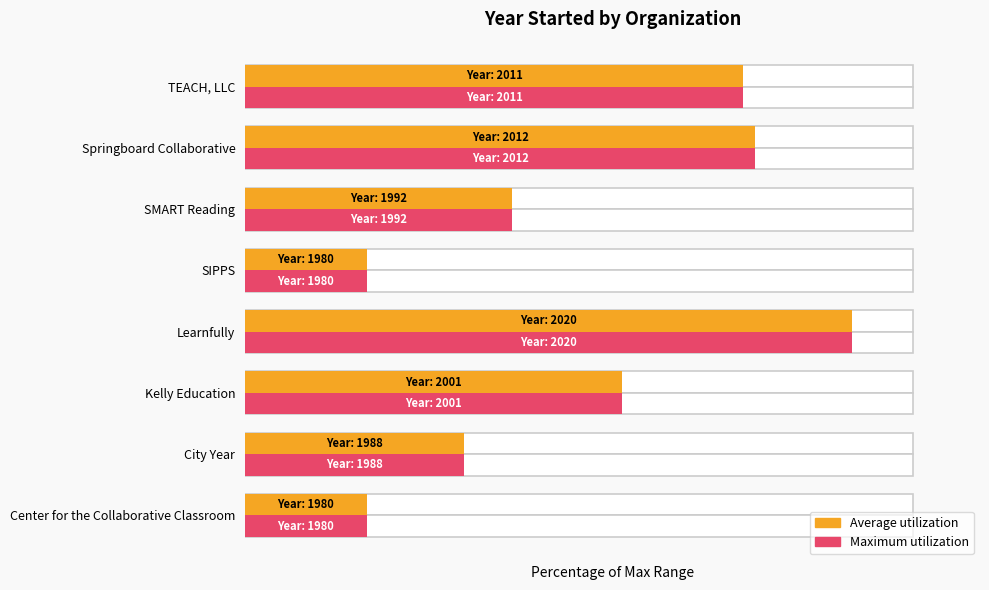

What is the minimum value shown in the chart?

18.2